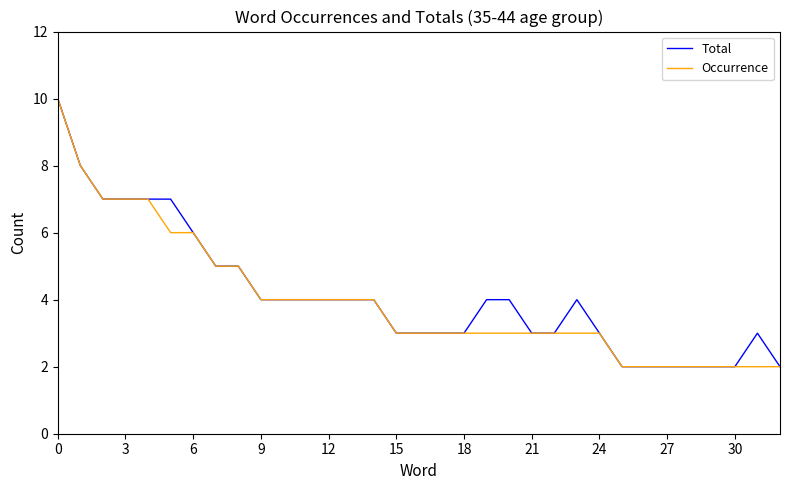

Which series has the largest range (max minus min)?

Total